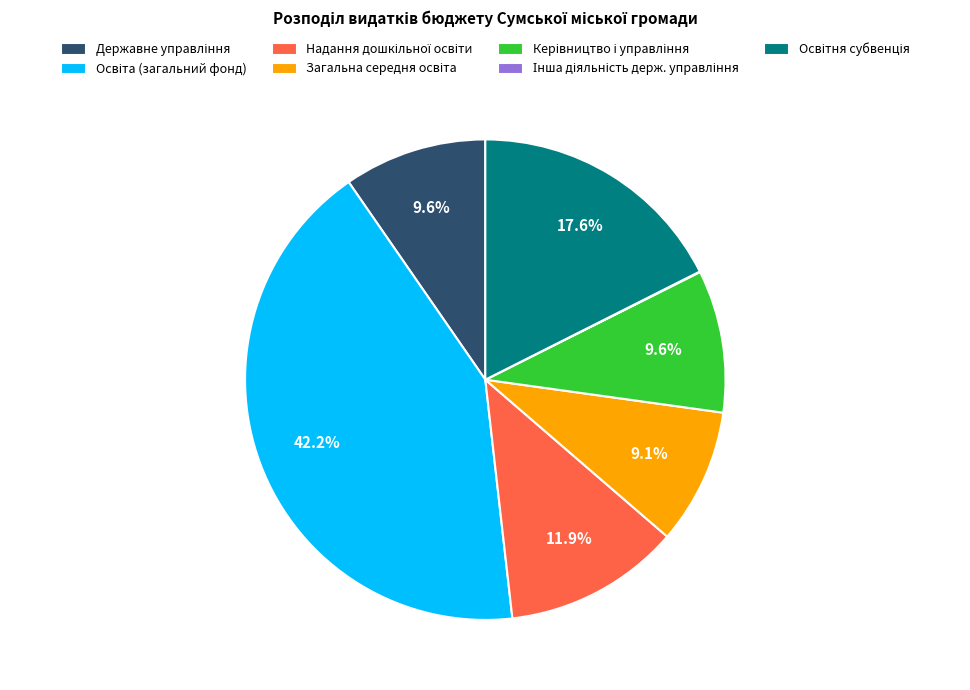

Is there a majority slice in this chart?

No